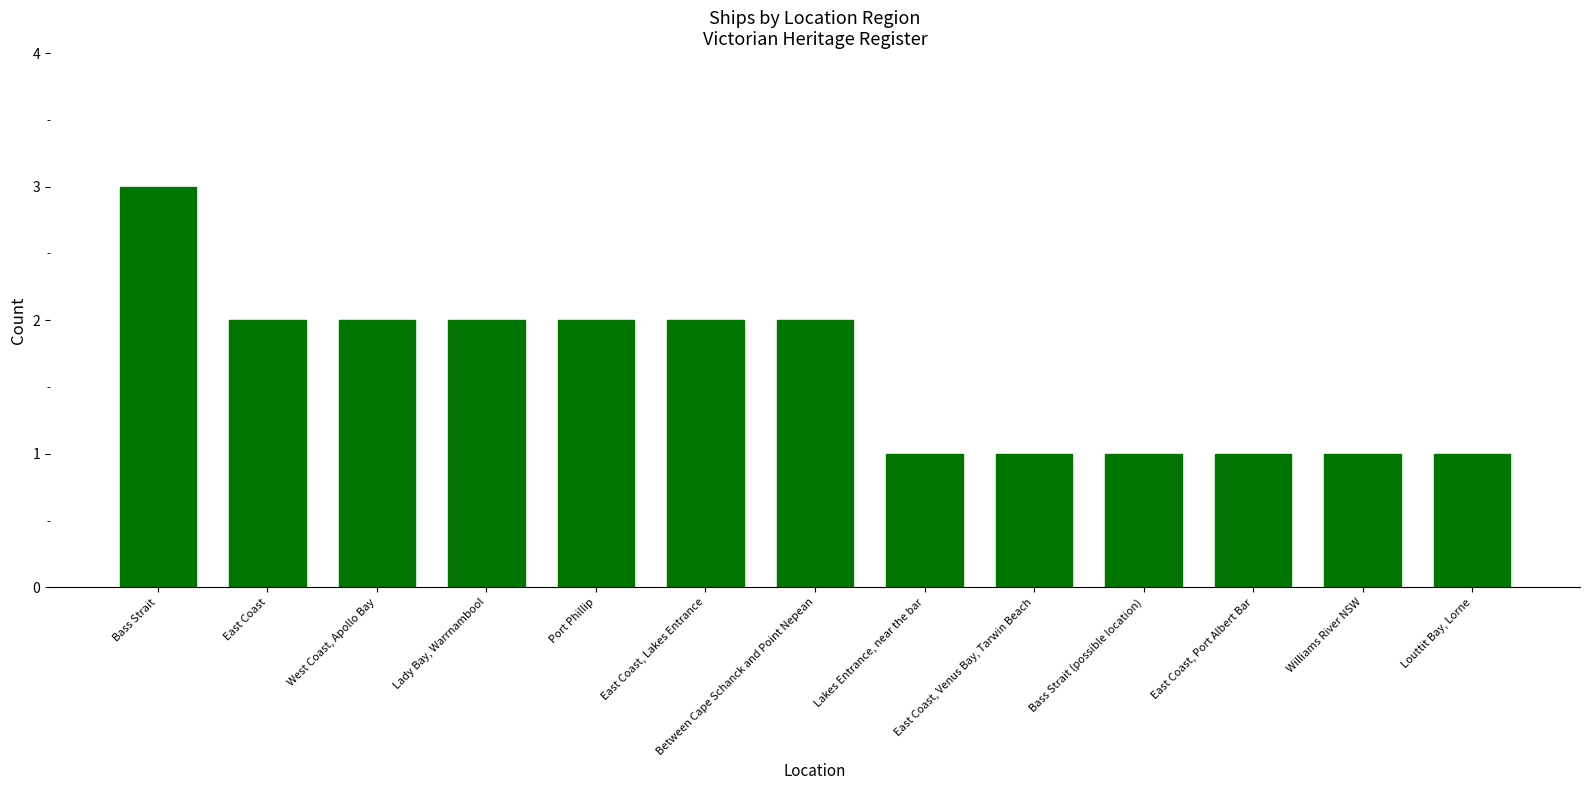

What is the sum of the values at Port Phillip and Williams River NSW?

3